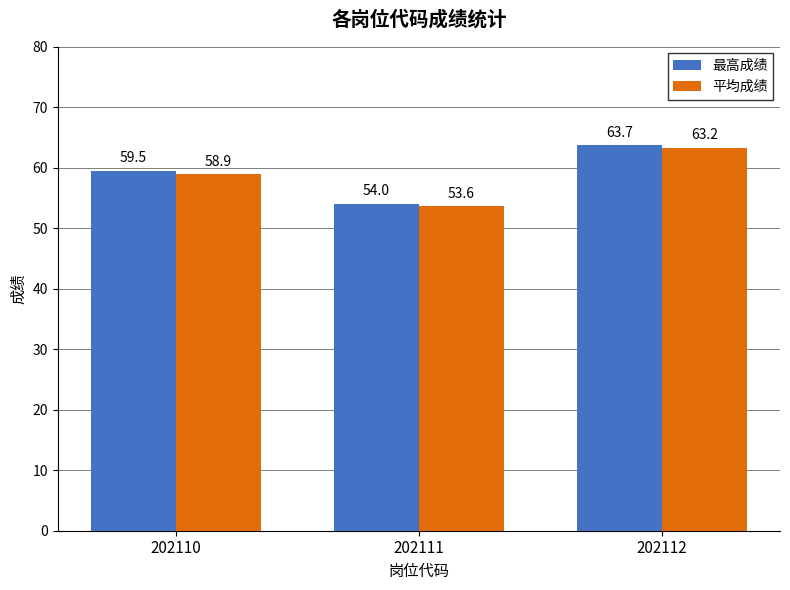

The 最高成绩 series shows 54.0 at 202111. True or false?

True